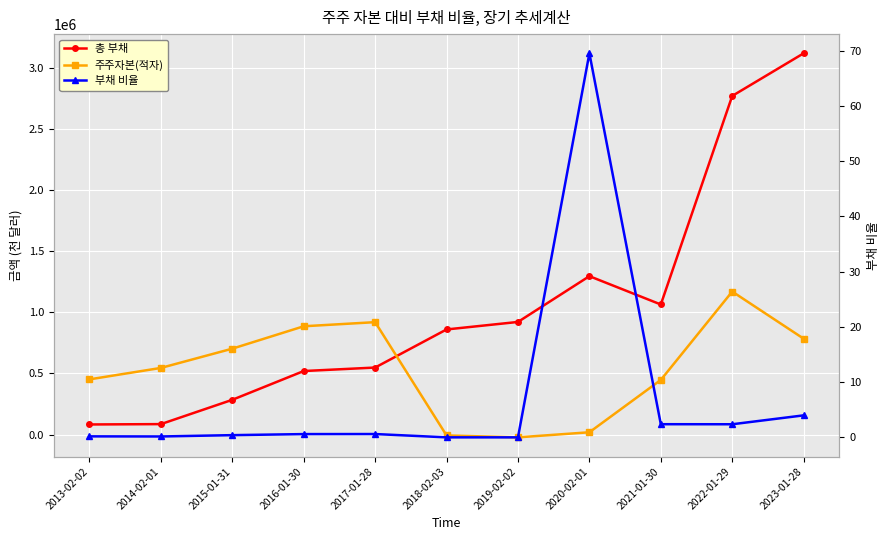

How many distinct data groups are displayed?

3